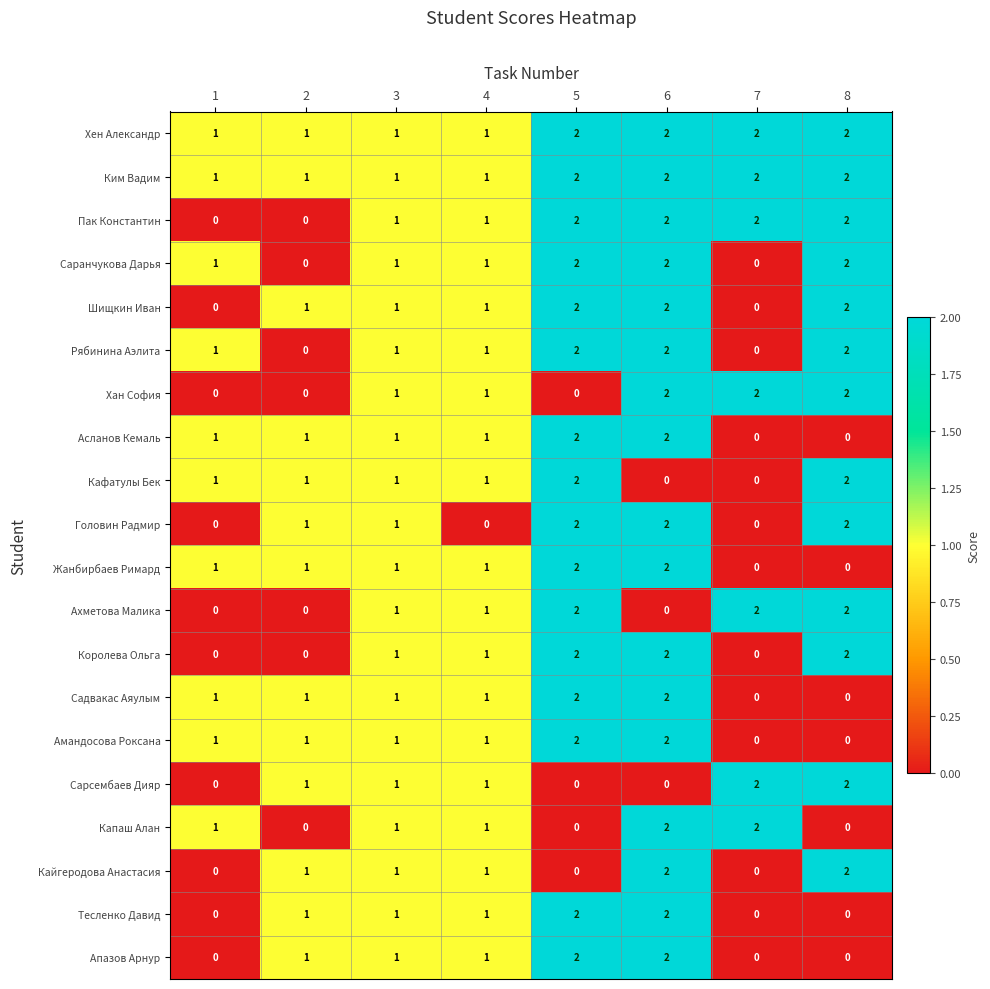

True or false: Хан София has a value of 0 at 5.

True